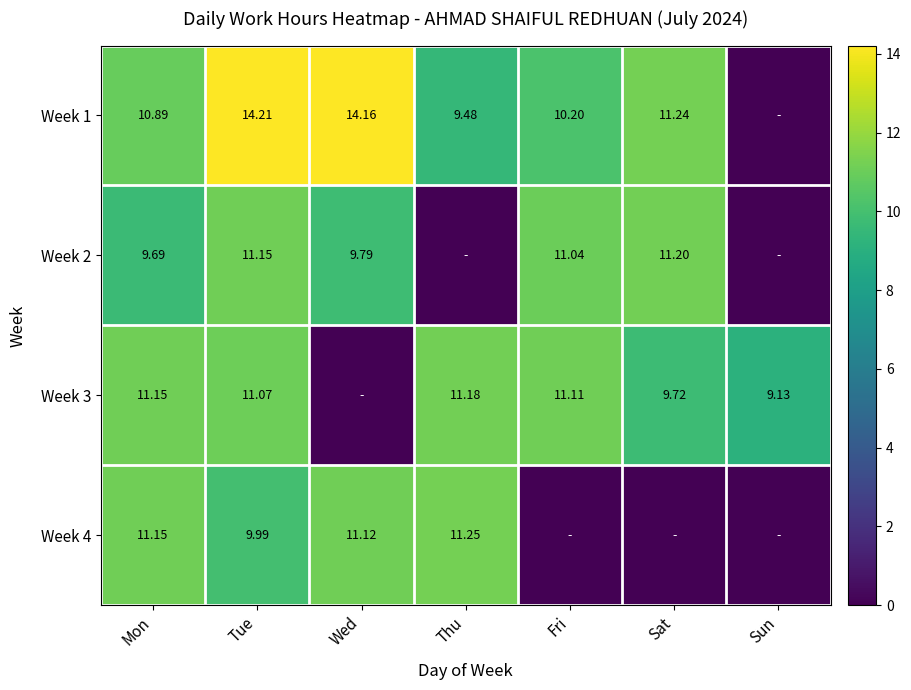

The Week 4 series shows -4.1 at Fri. True or false?

False